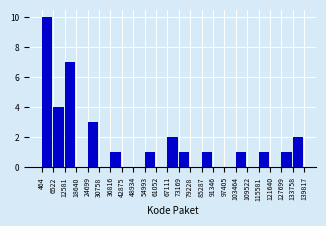

Reading left to right, transcribe this chart: for each bar, give the range it covers on the x-axis and its height. The values are not printed on the chart, so give them approximately, as read against the axis.

464 to 6522: 10
6522 to 12581: 4
12581 to 18640: 7
18640 to 24699: 0
24699 to 30758: 3
30758 to 36816: 0
36816 to 42875: 1
42875 to 48934: 0
48934 to 54993: 0
54993 to 61052: 1
61052 to 67111: 0
67111 to 73169: 2
73169 to 79228: 1
79228 to 85287: 0
85287 to 91346: 1
91346 to 97405: 0
97405 to 103464: 0
103464 to 109522: 1
109522 to 115581: 0
115581 to 121640: 1
121640 to 127699: 0
127699 to 133758: 1
133758 to 139817: 2